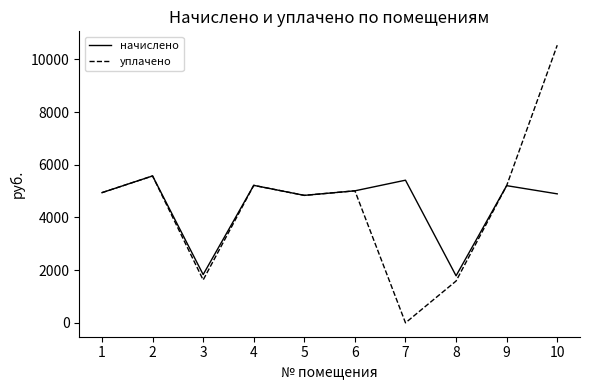

True or false: уплачено has a value of 6460.3 at 1.

False